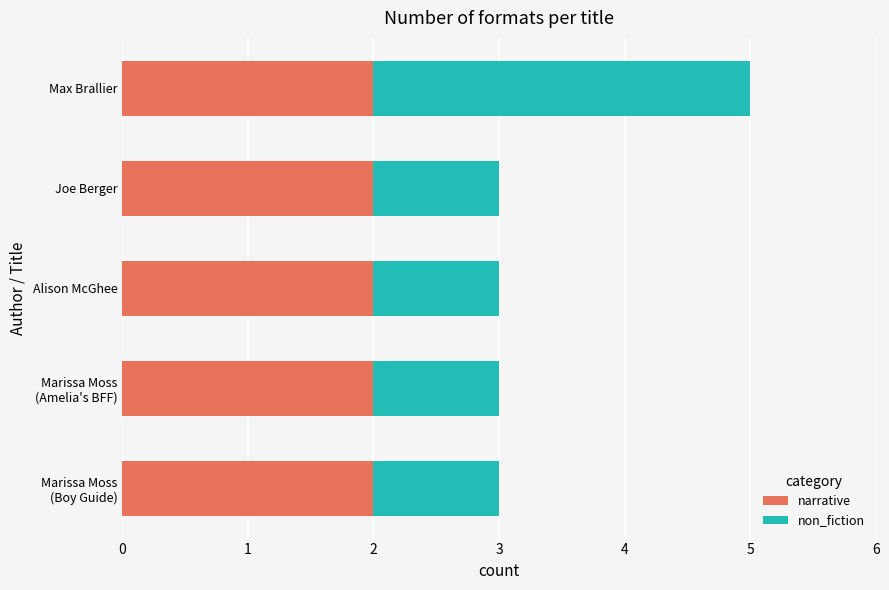

At which category is the sum across all series the highest?

Max Brallier